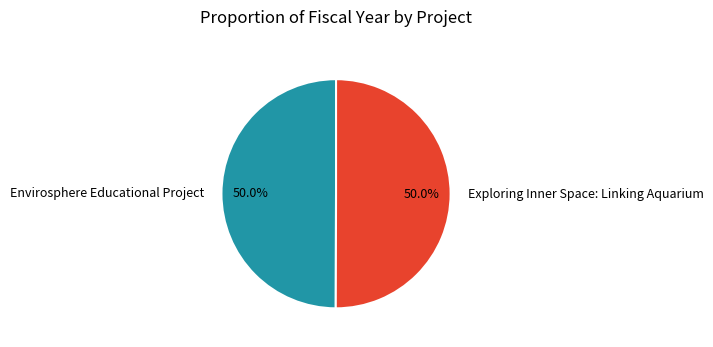

What percentage is NOT represented by Envirosphere Educational Project?

50.0%